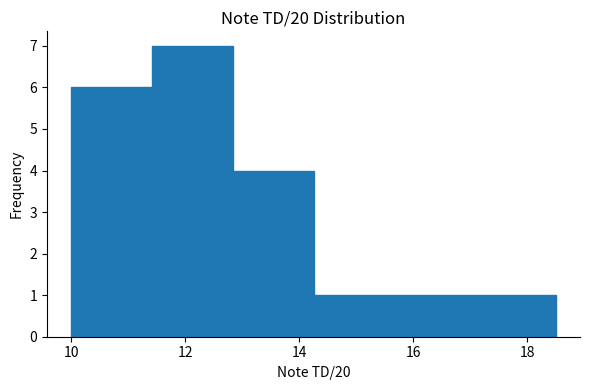

Which range on the x-axis has the tallest bar?

11.4 to 12.8